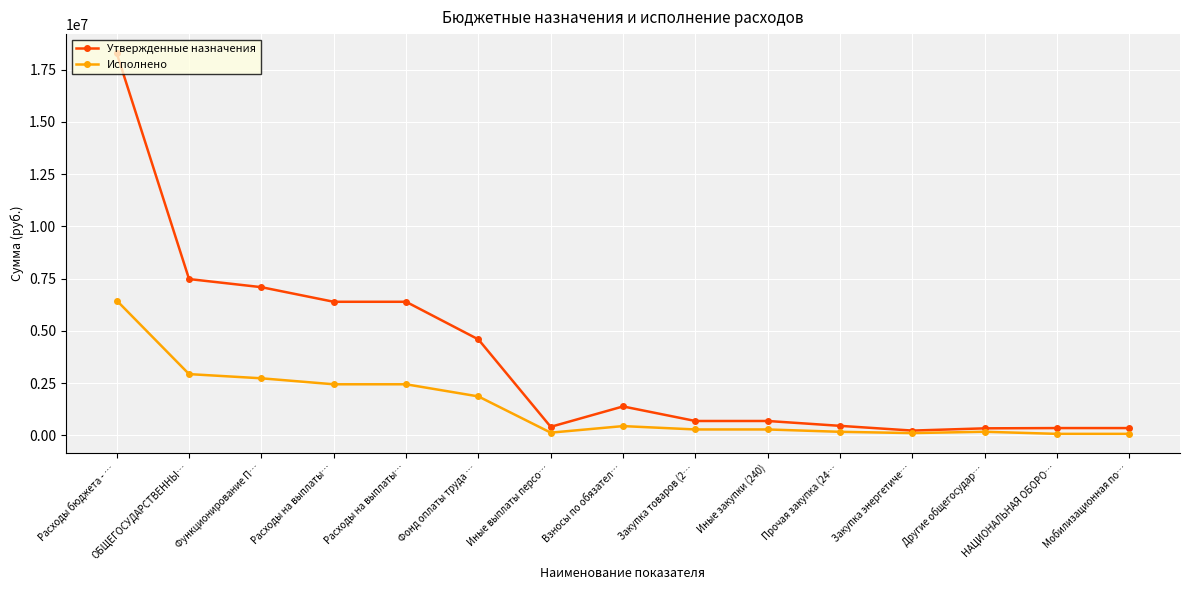

What are all the series names shown in the legend?

Утвержденные назначения, Исполнено